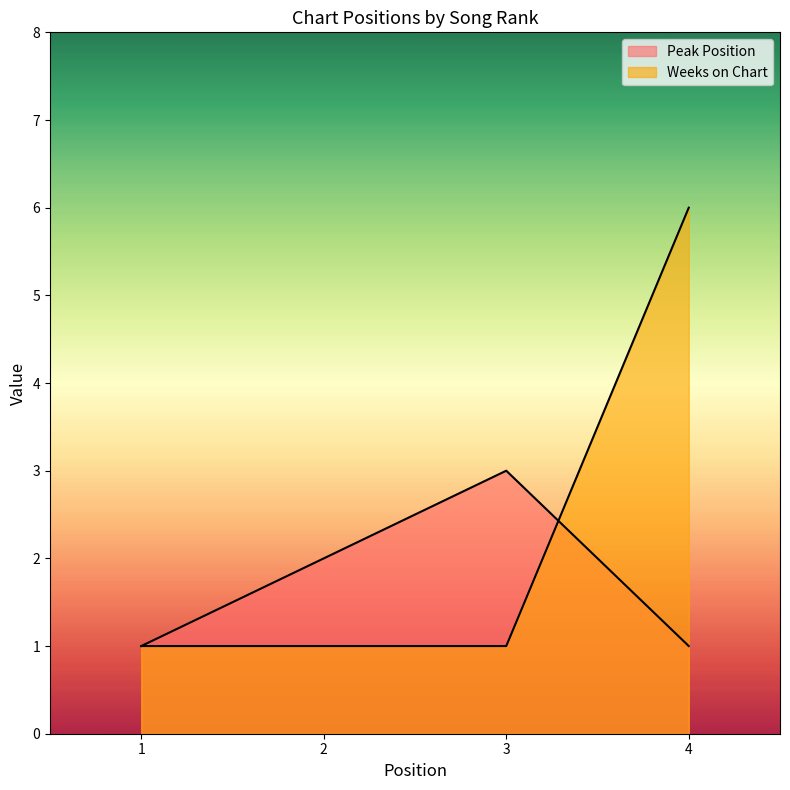

Does the chart display data point markers on the line(s)?

No